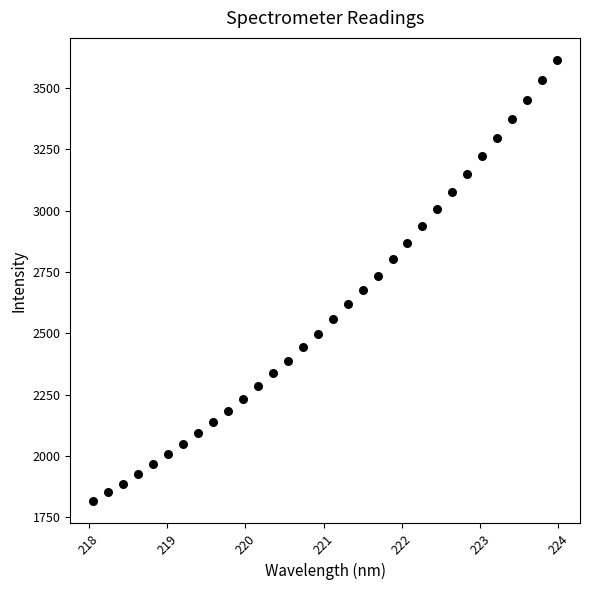

What is the range of Y values (max minus min)?

1797.6